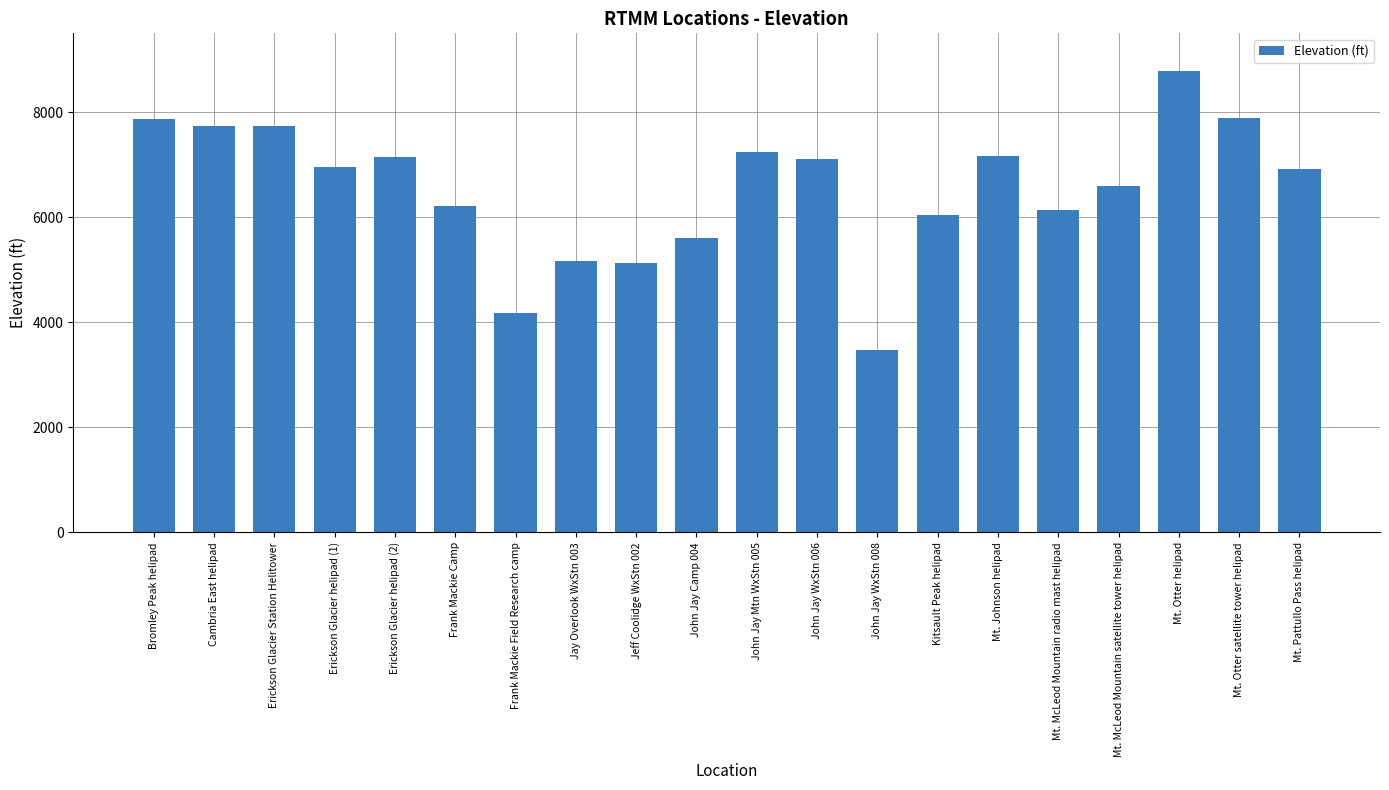

What is the difference between the maximum and minimum values?

5304